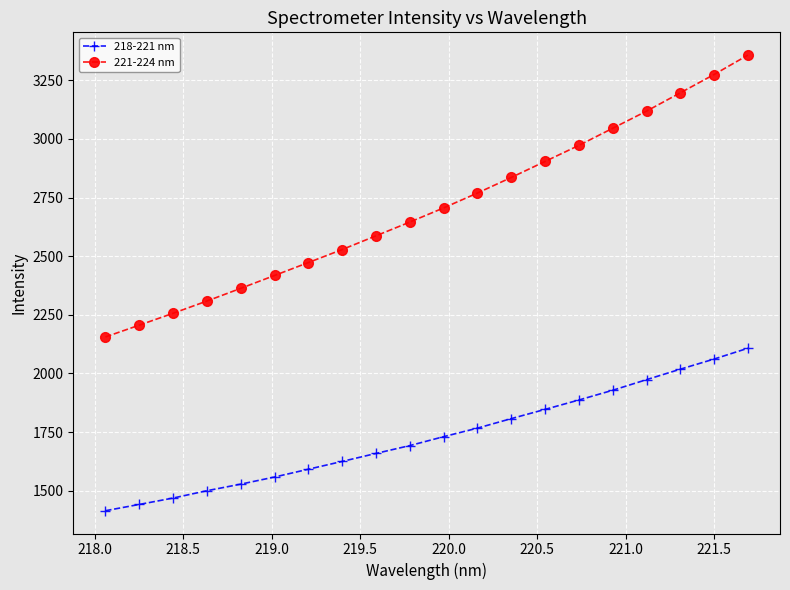

At how many categories does at least one series exceed 2741?

9